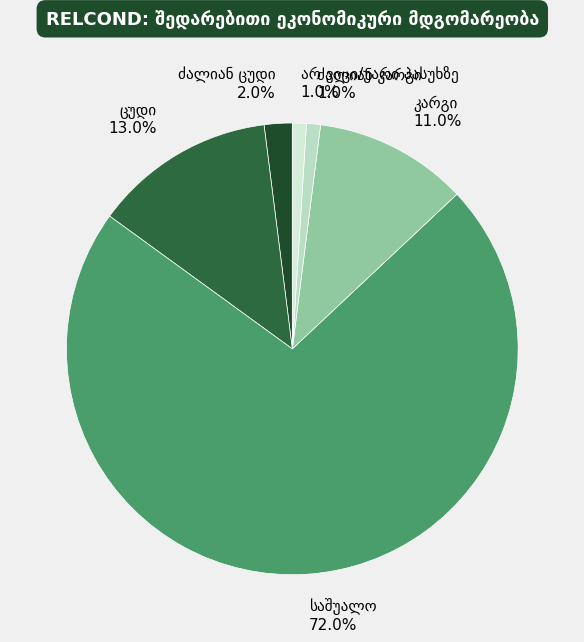

Count the number of slices in the pie.

6